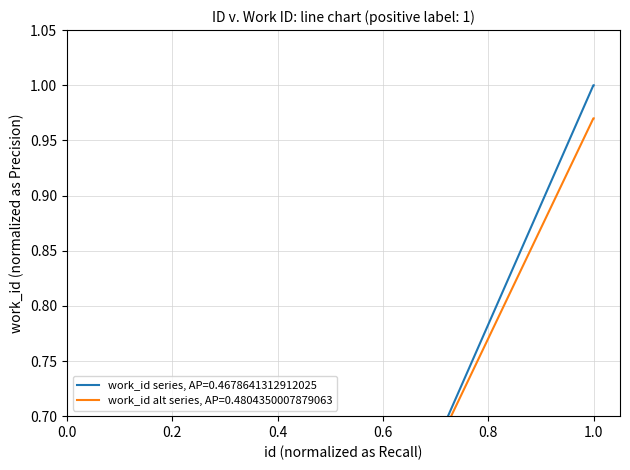

How many data points does each series have?

10